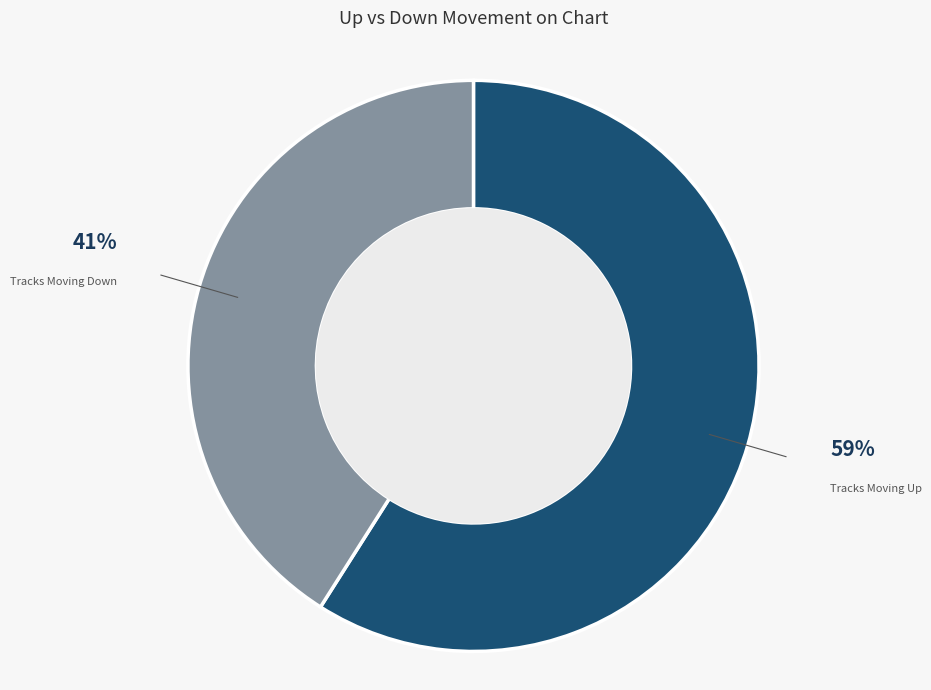

How many segments does this pie chart have?

2